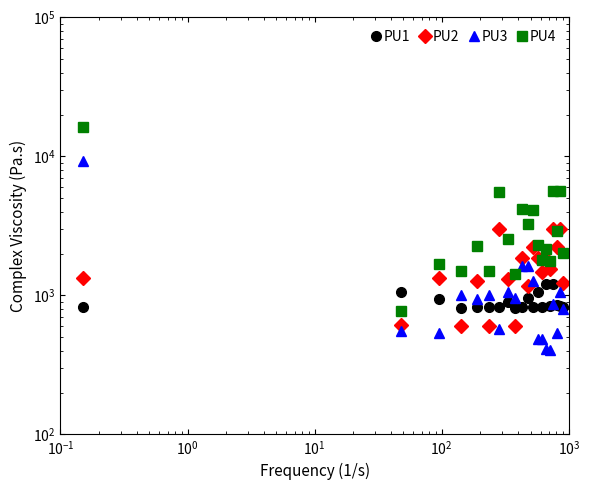

How many values in the PU4 series are below 2311?

10